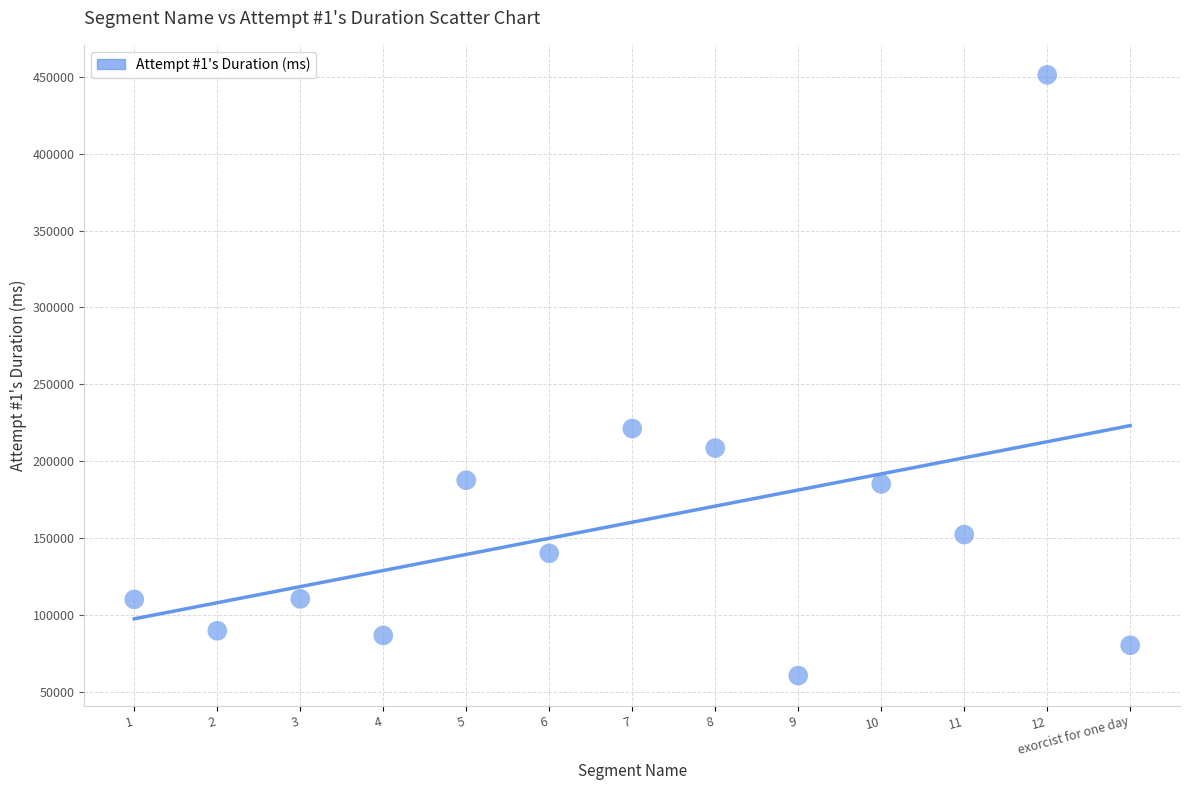

What is the range of X values (max minus min)?

12